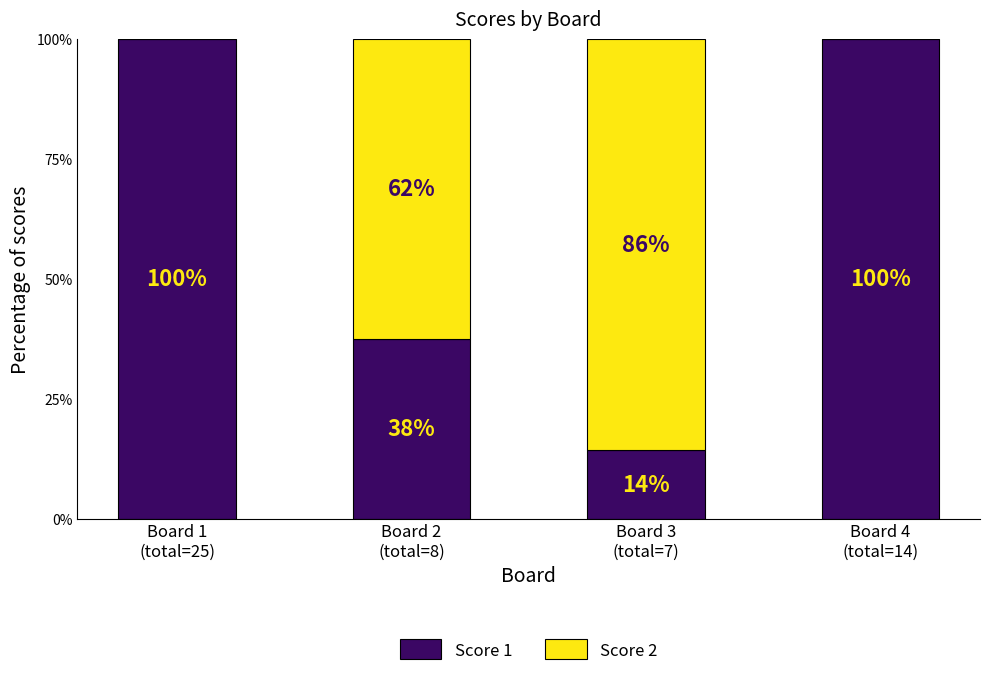

What is the maximum value for Score 1?

100.0